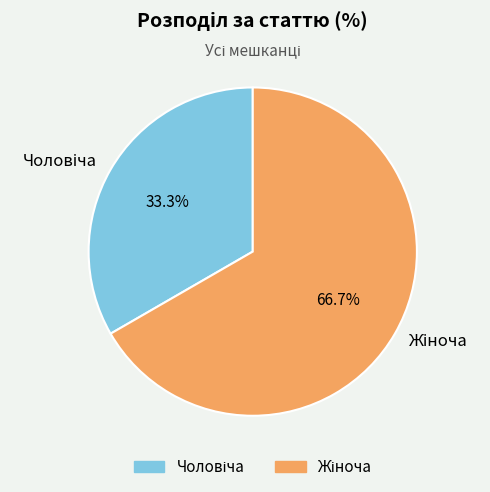

How many segments does this pie chart have?

2